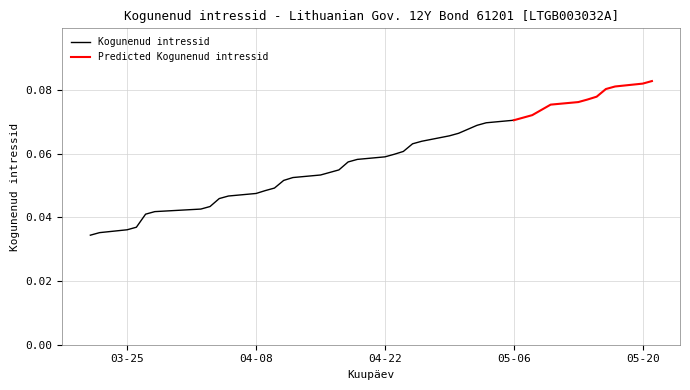

Reading left to right, transcribe all the data shown in this chart.

2024-05-21=0.1	2024-05-20=0.1	2024-05-17=0.1	2024-05-16=0.1	2024-05-15=0.1	2024-05-14=0.1	2024-05-13=0.1	2024-05-10=0.1	2024-05-08=0.1	2024-05-07=0.1	2024-05-06=0.1	2024-05-03=0.1	2024-05-02=0.1	2024-04-30=0.1	2024-04-29=0.1	2024-04-26=0.1	2024-04-25=0.1	2024-04-24=0.1	2024-04-23=0.1	2024-04-22=0.1	2024-04-19=0.1	2024-04-18=0.1	2024-04-17=0.1	2024-04-16=0.1	2024-04-15=0.1	2024-04-12=0.1	2024-04-11=0.1	2024-04-10=0.0	2024-04-09=0.0	2024-04-08=0.0	2024-04-05=0.0	2024-04-04=0.0	2024-04-03=0.0	2024-04-02=0.0	2024-03-28=0.0	2024-03-27=0.0	2024-03-26=0.0	2024-03-25=0.0	2024-03-22=0.0	2024-03-21=0.0